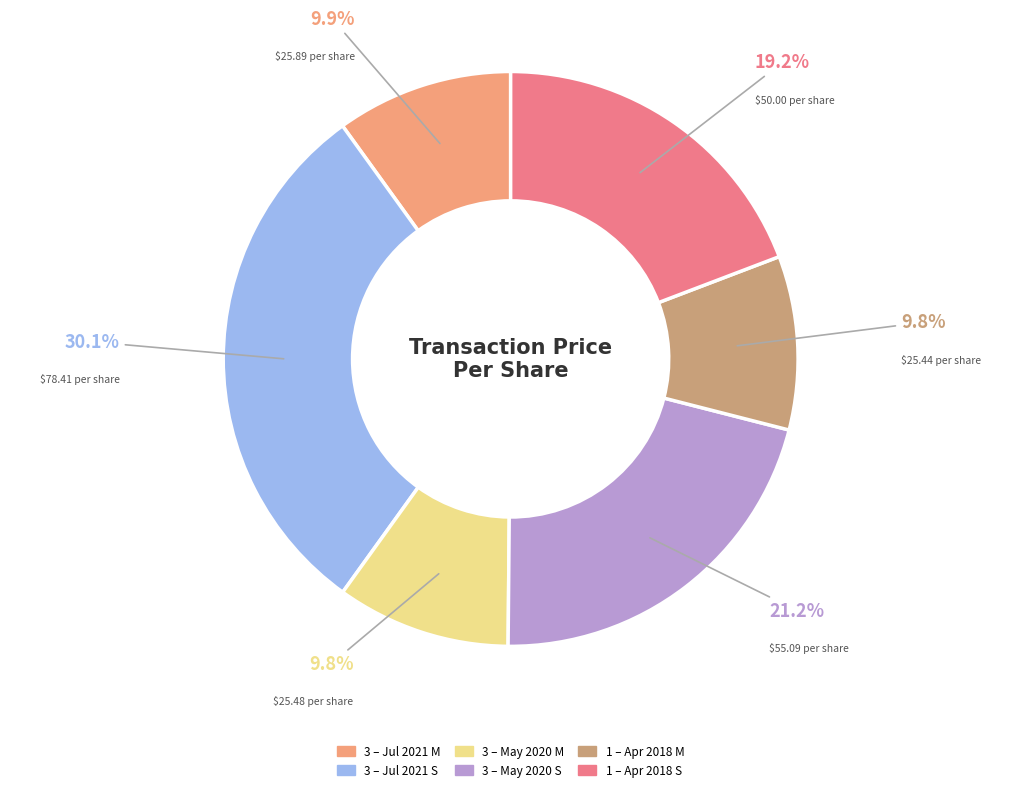

What is the largest slice in the pie chart?

3 – Jul 2021 S